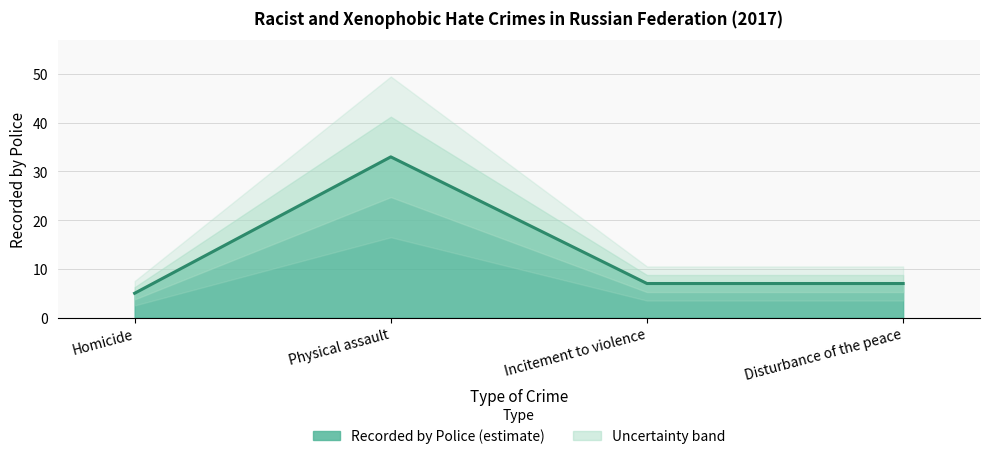

True or false: the data has more than 0 interior local peaks.

True